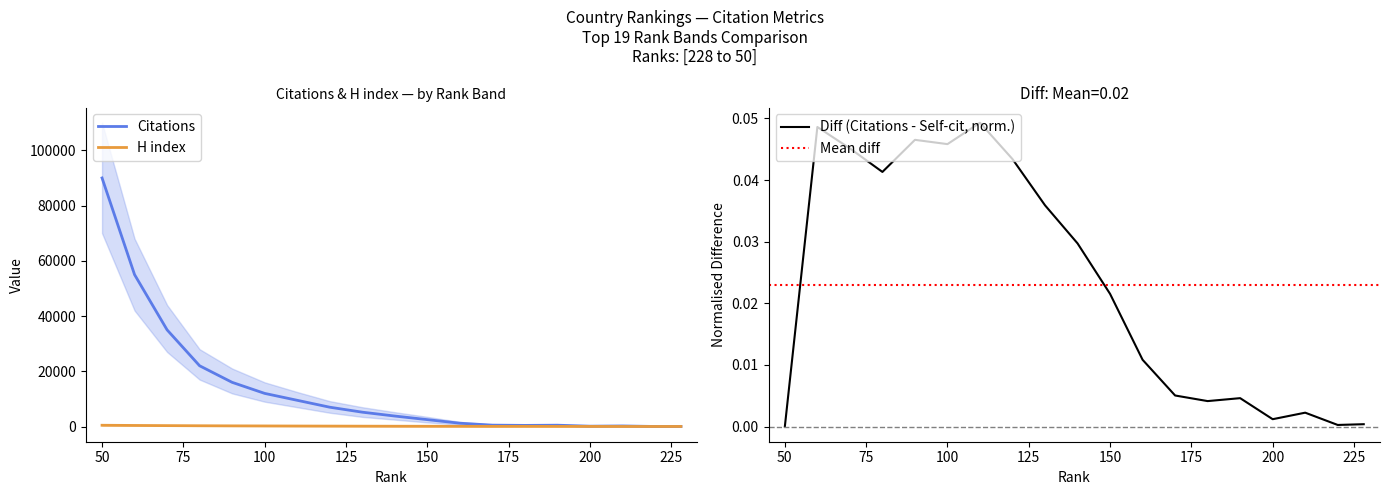

At how many categories does at least one series exceed 36299?

2